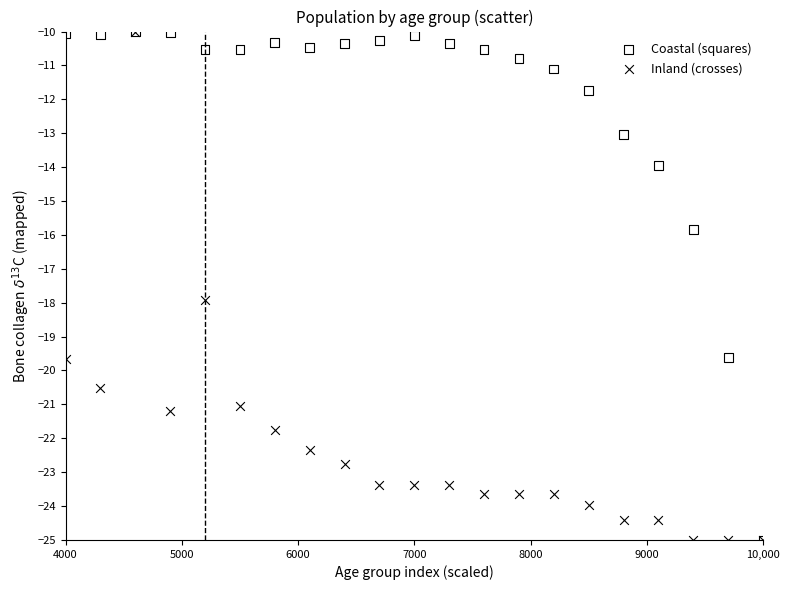

In the Coastal (squares) series, what Y value is closest to -17?

-15.9